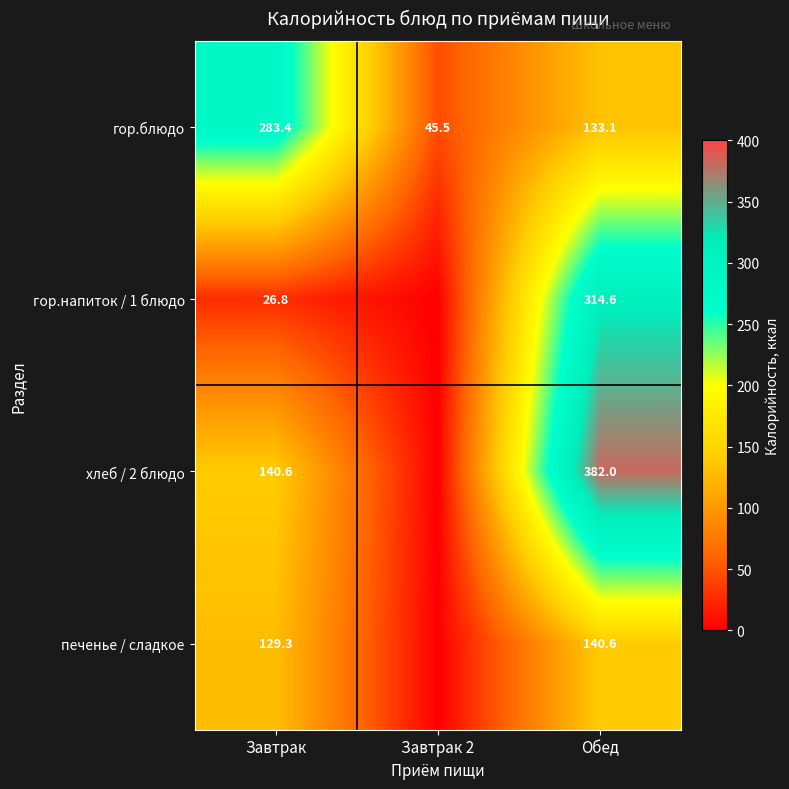

What is the sum of all гор.блюдо values?

462.0